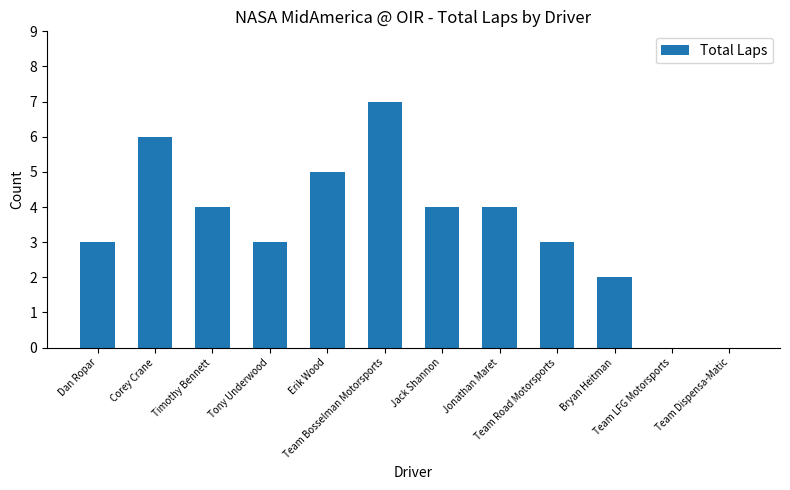

Reading right to left, extract all data points from this chart.

Team Dispensa-Matic=0	Team LFG Motorsports=0	Bryan Heitman=2	Team Road Motorsports=3	Jonathan Maret=4	Jack Shannon=4	Team Bosselman Motorsports=7	Erik Wood=5	Tony Underwood=3	Timothy Bennett=4	Corey Crane=6	Dan Ropar=3